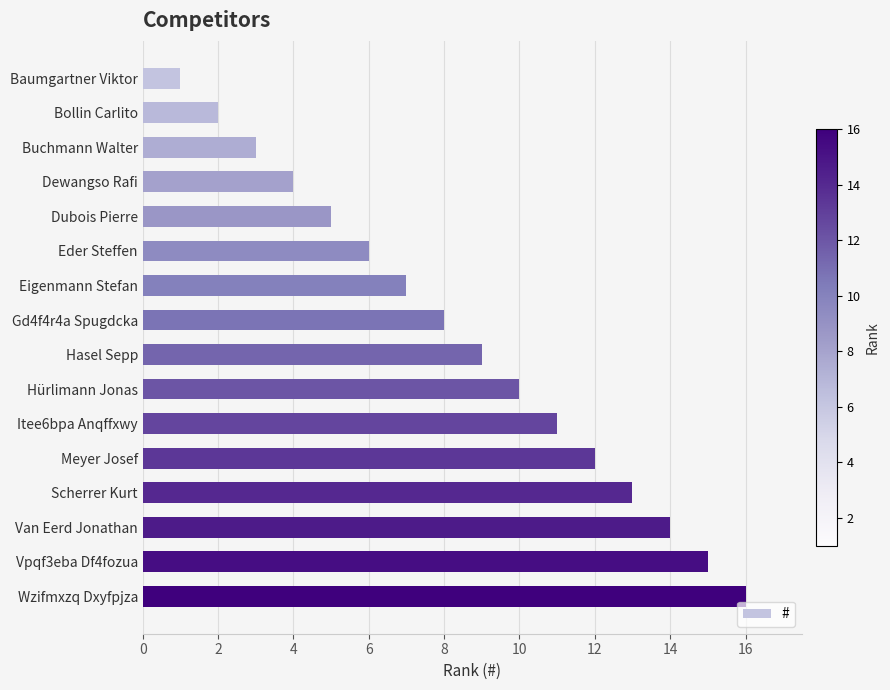

What is the minimum value shown in the chart?

1